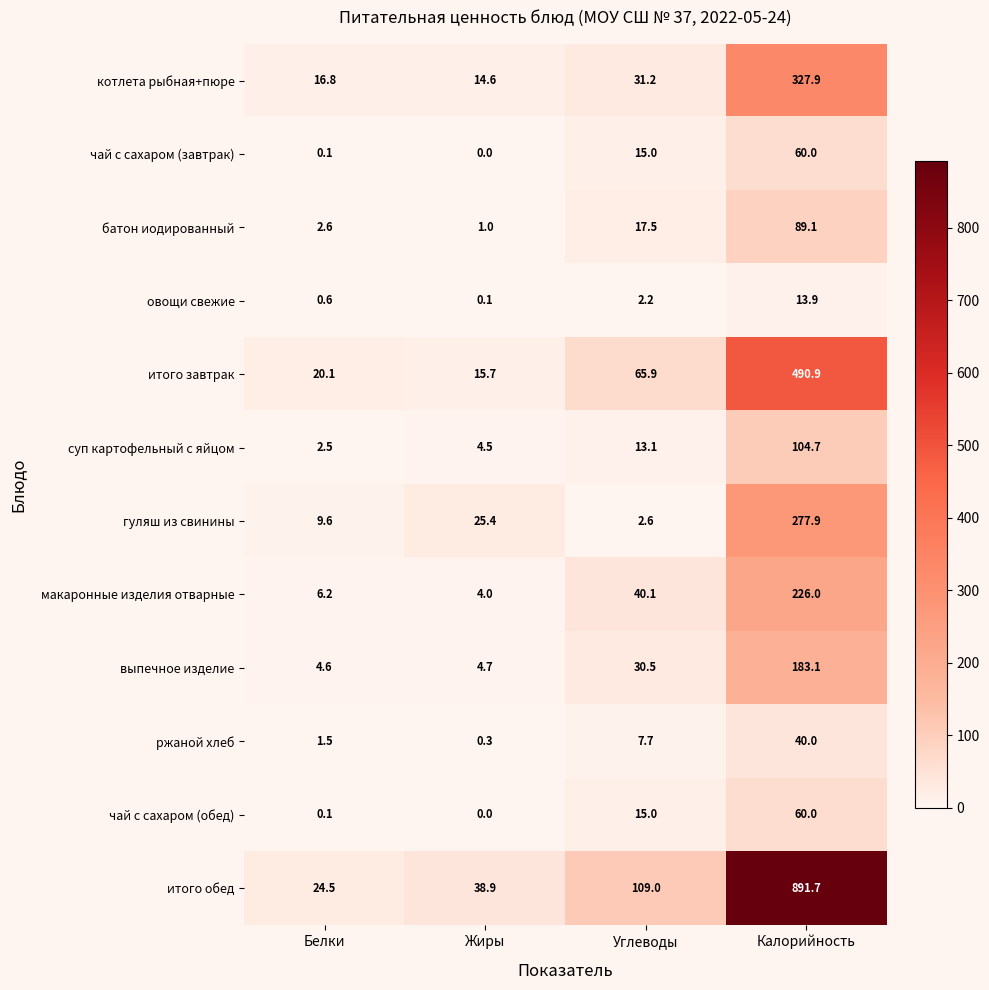

The value of ржаной хлеб at Калорийность is 19.3. True or false?

False